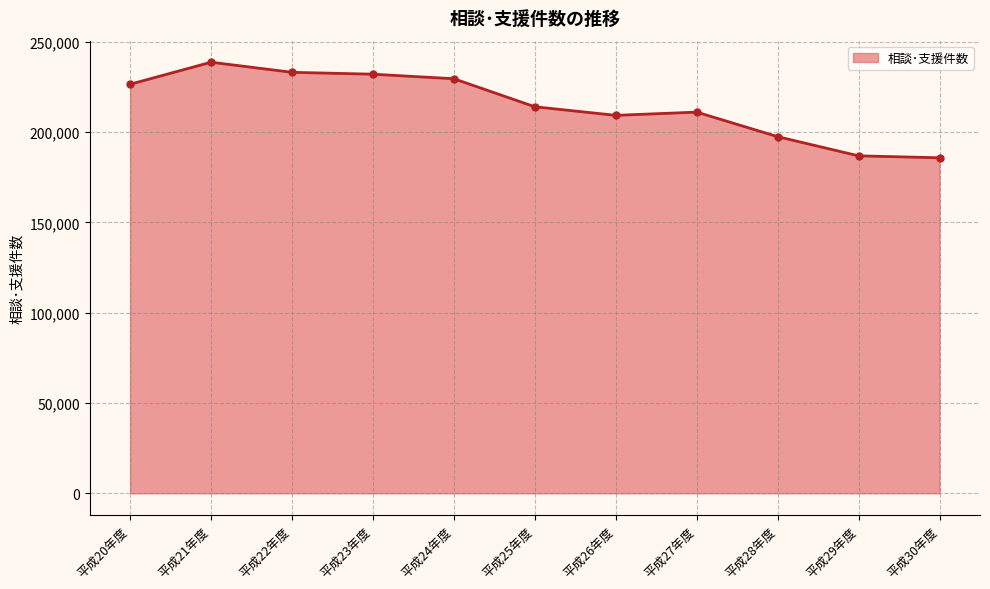

The chart shows a value of 333555 at 平成20年度. True or false?

False